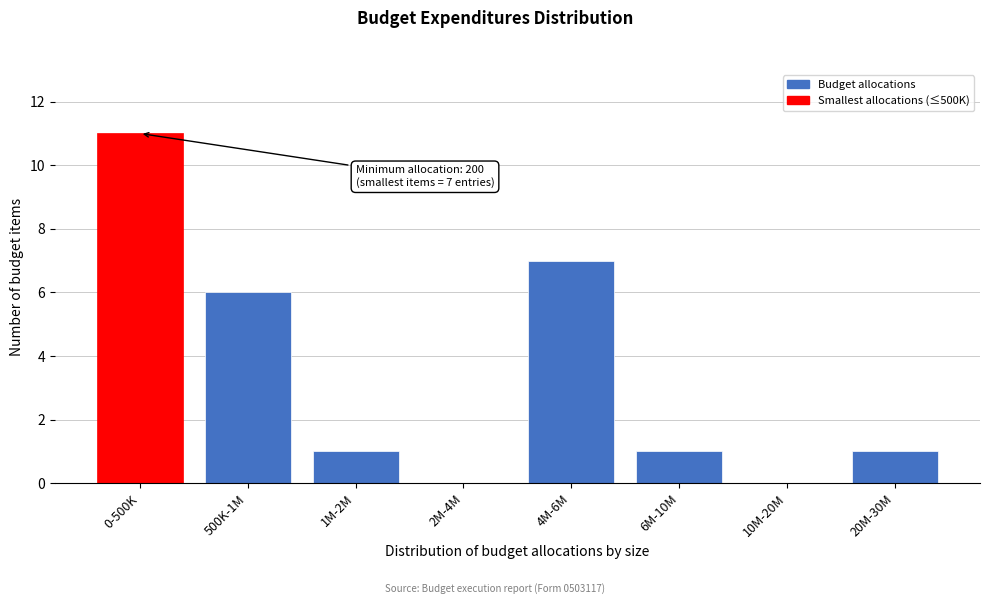

Reading left to right, extract all data points from this chart.

0-500K=11	500K-1M=6	1M-2M=1	2M-4M=0	4M-6M=7	6M-10M=1	10M-20M=0	20M-30M=1